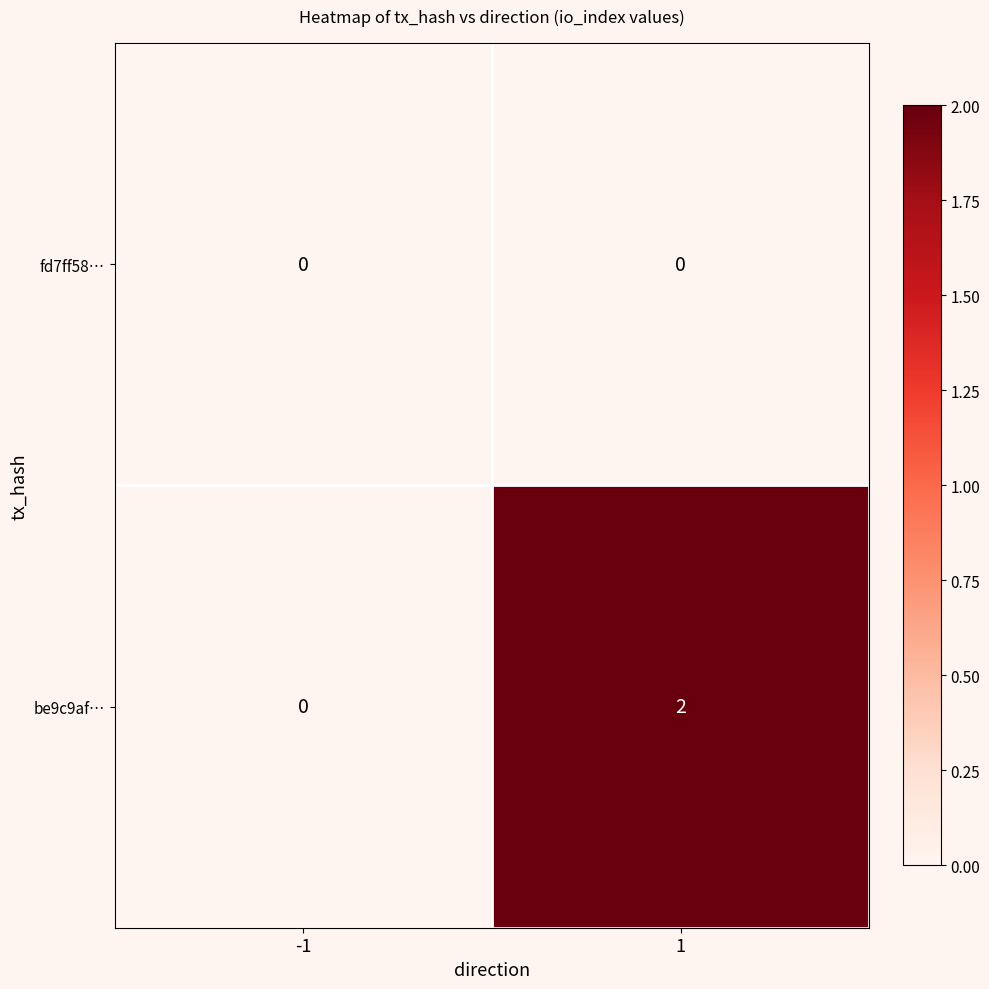

Which series has the largest range (max minus min)?

be9c9af…